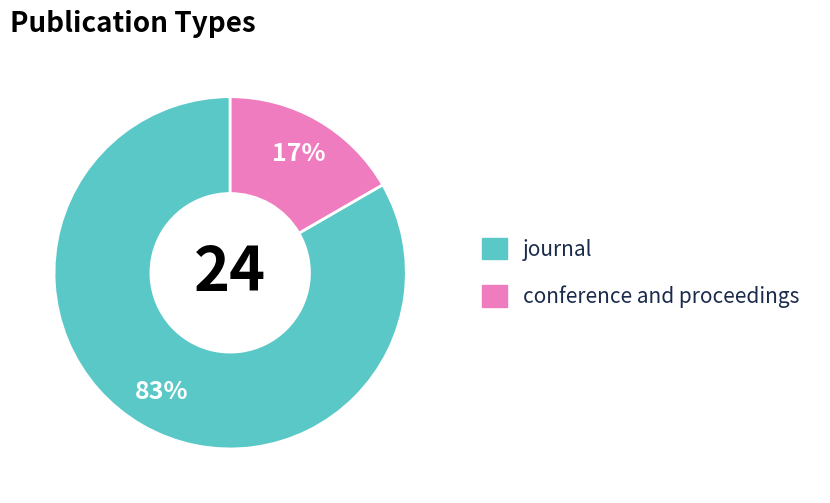

Between journal and conference and proceedings, which is larger?

journal